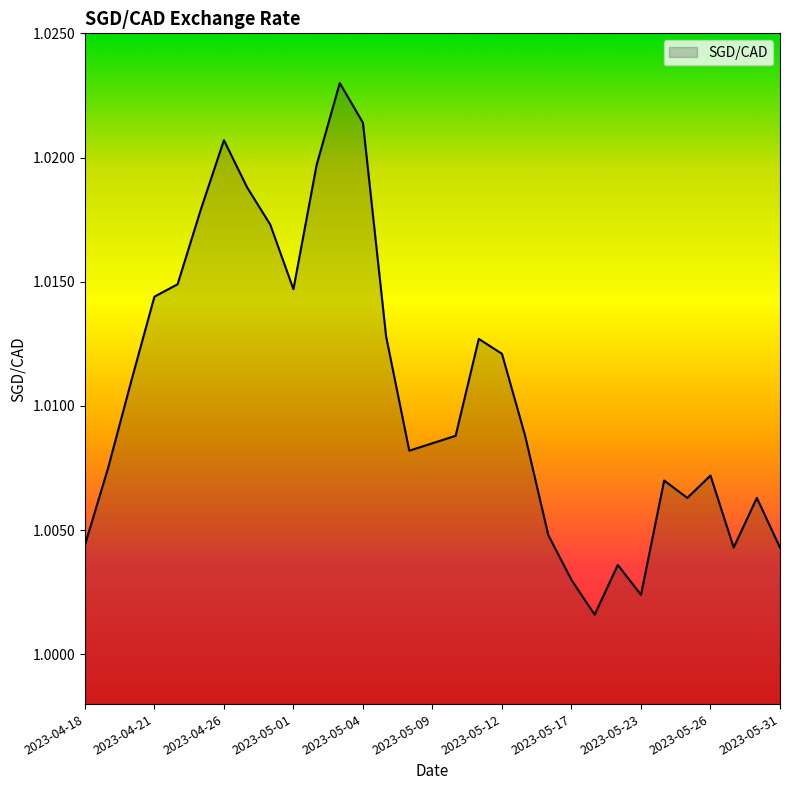

Rank the categories by value from highest to lowest.

2023-05-03, 2023-05-04, 2023-04-26, 2023-05-02, 2023-04-27, 2023-04-25, 2023-04-28, 2023-04-24, 2023-05-01, 2023-04-21, 2023-05-05, 2023-05-11, 2023-05-12, 2023-04-20, 2023-05-10, 2023-05-15, 2023-05-09, 2023-05-08, 2023-04-19, 2023-05-26, 2023-05-24, 2023-05-25, 2023-05-30, 2023-05-16, 2023-04-18, 2023-05-29, 2023-05-31, 2023-05-19, 2023-05-17, 2023-05-23, 2023-05-18